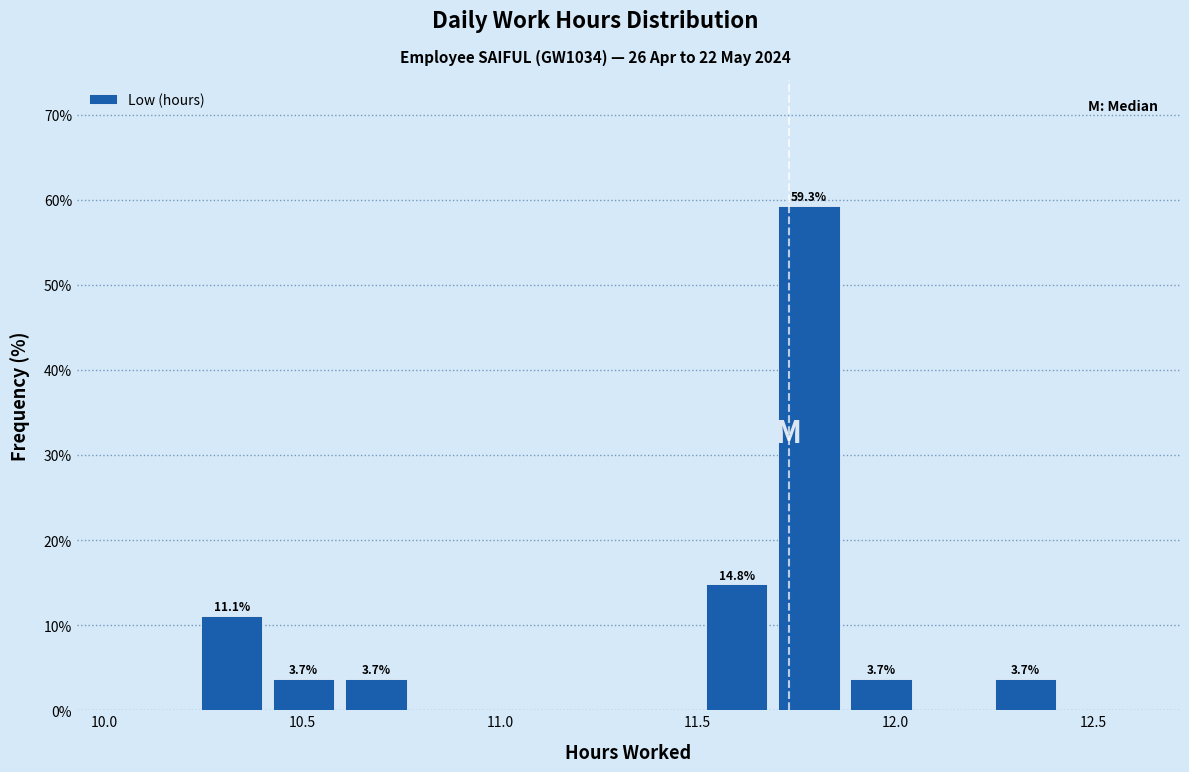

Read against the x-axis, roughly where is the centre of the tallest bar?

11.80